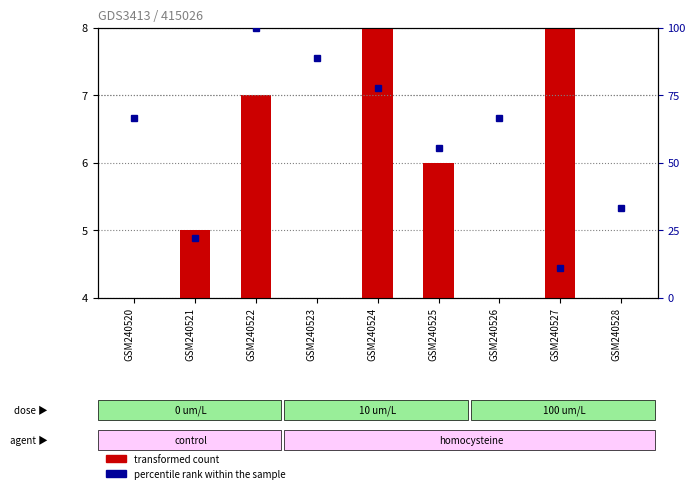

Reading left to right, extract all data points from this chart.

transformed count: 2.0	5.0	7.0	4.0	8.0	6.0	3.0	9.0	1.0
percentile rank within the sample: 66.7	22.2	100.0	88.9	77.8	55.6	66.7	11.1	33.3